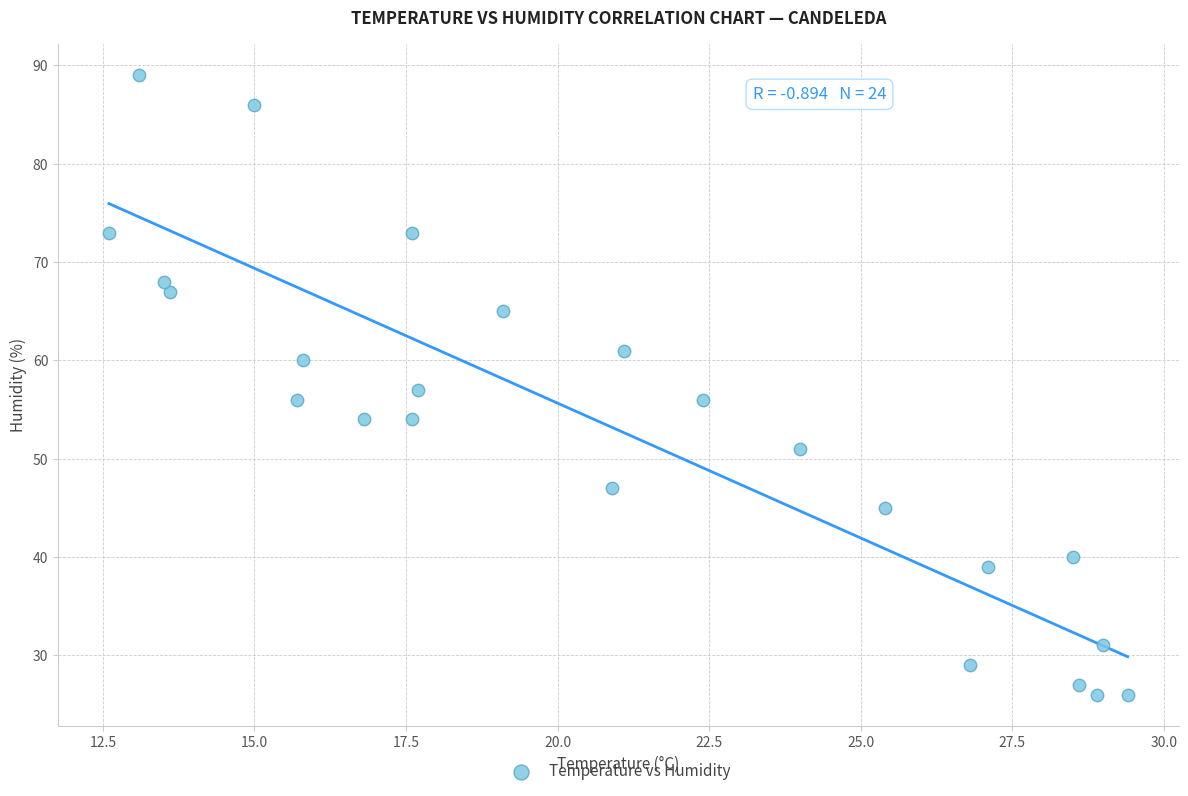

What is the range of Y values (max minus min)?

63